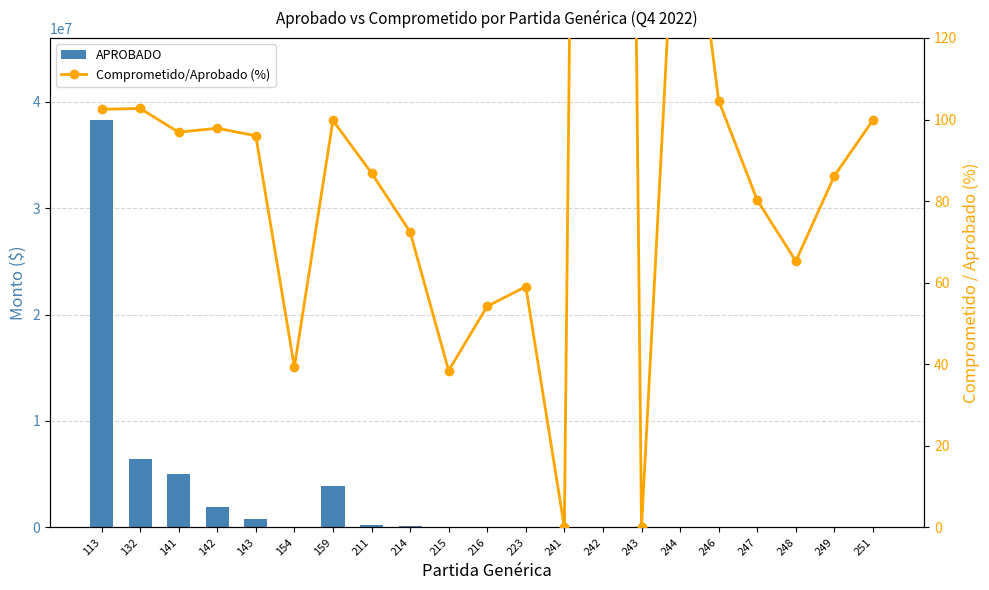

Reading left to right, what are all the values shown in this chart?

APROBADO: 113=38323460.0	132=6450805.0	141=4993833.0	142=1878411.0	143=766469.0	154=32250.0	159=3865545.0	211=242034.6	214=102468.0	215=5500.0	216=26471.0	223=4759.0	241=0.0	242=4347.5	243=1155.0	244=1500.0	246=57421.0	247=7789.0	248=20758.0	249=13252.0	251=7102.0
Comprometido/Aprobado (%): 113=102.5	132=102.7	141=96.9	142=97.9	143=96.0	154=39.3	159=99.8	211=86.9	214=72.4	215=38.5	216=54.2	223=59.0	241=0.0	242=905.9	243=0.0	244=179.5	246=104.7	247=80.2	248=65.3	249=86.2	251=99.9